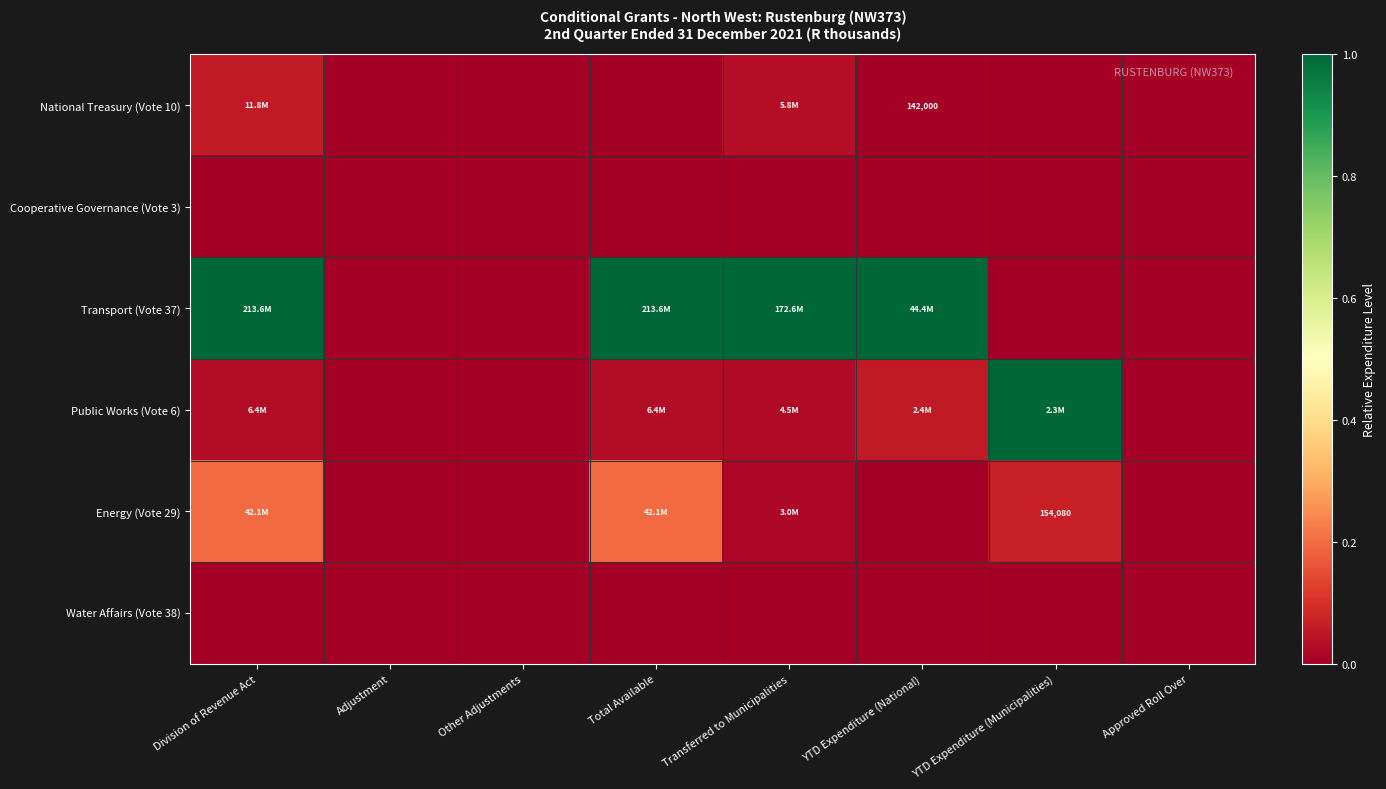

What is the maximum value shown in the chart?

1.0